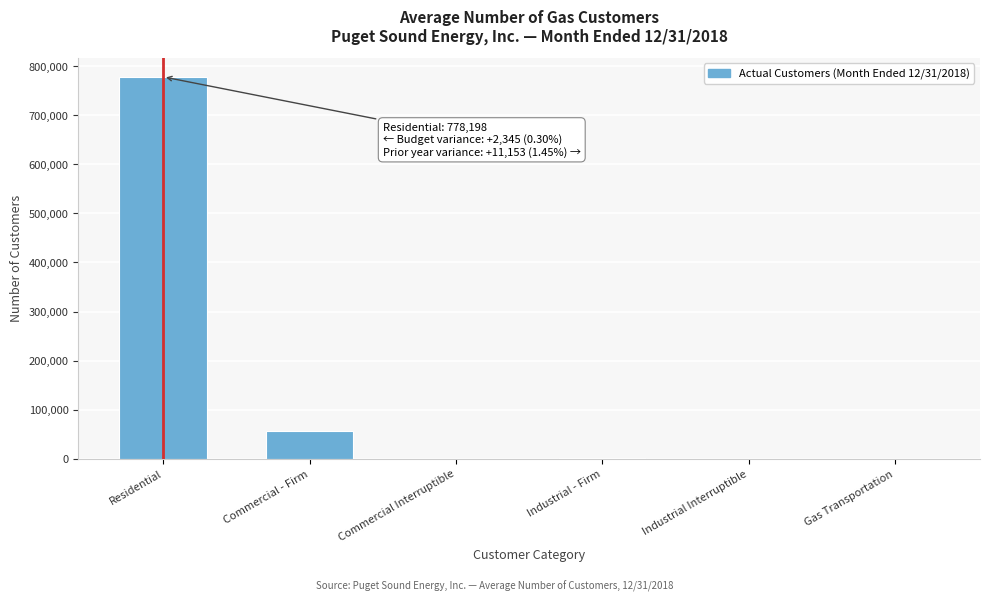

Is it true that the value at Residential is 1129375?

False